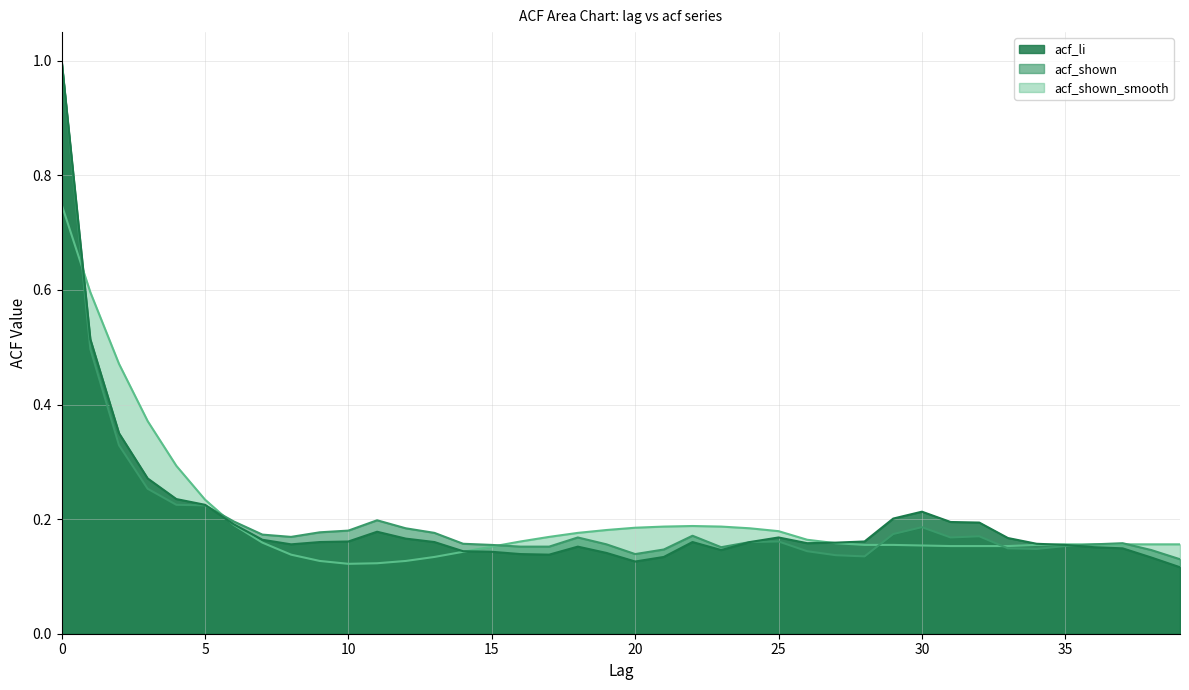

Which series has the widest spread of values?

acf_li